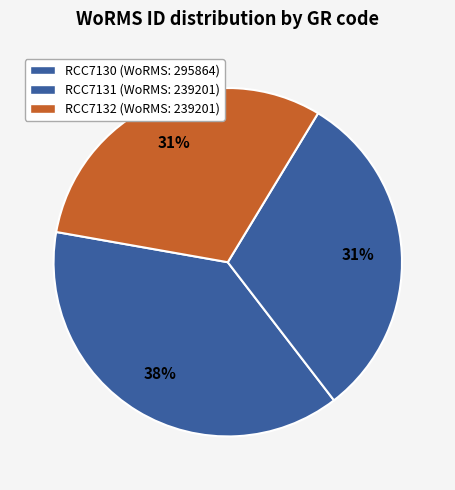

To the nearest percent, what portion does RCC7132 represent?

31%